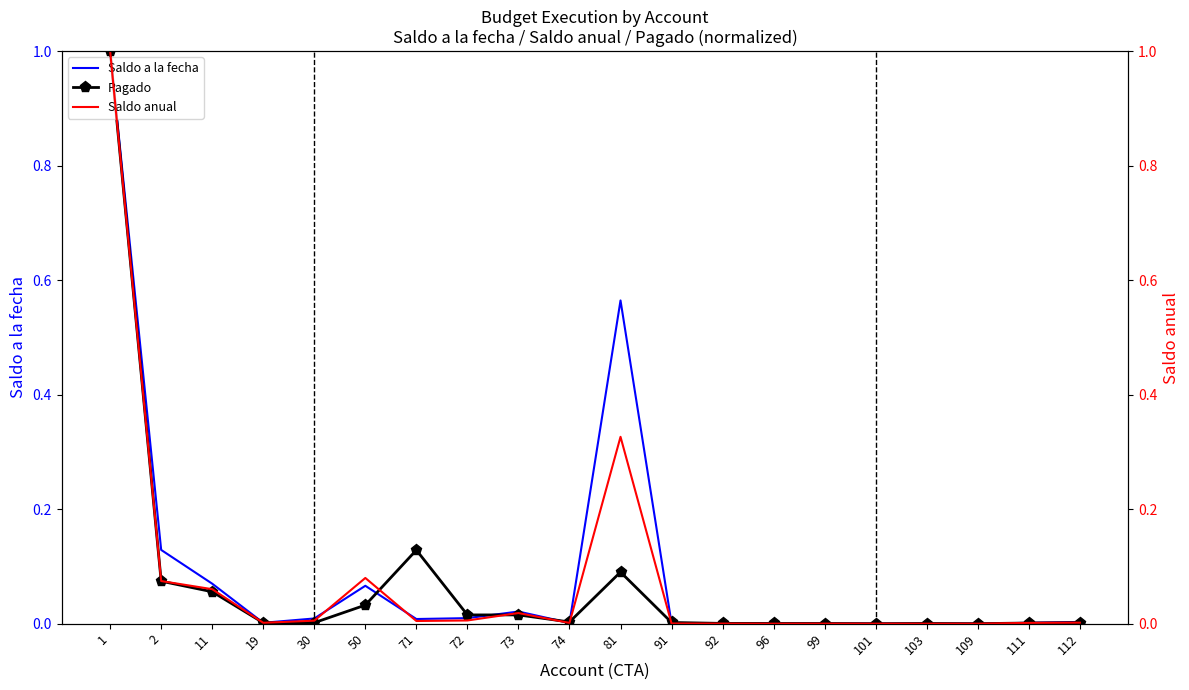

The Saldo anual series shows 0.0 at 99. True or false?

False